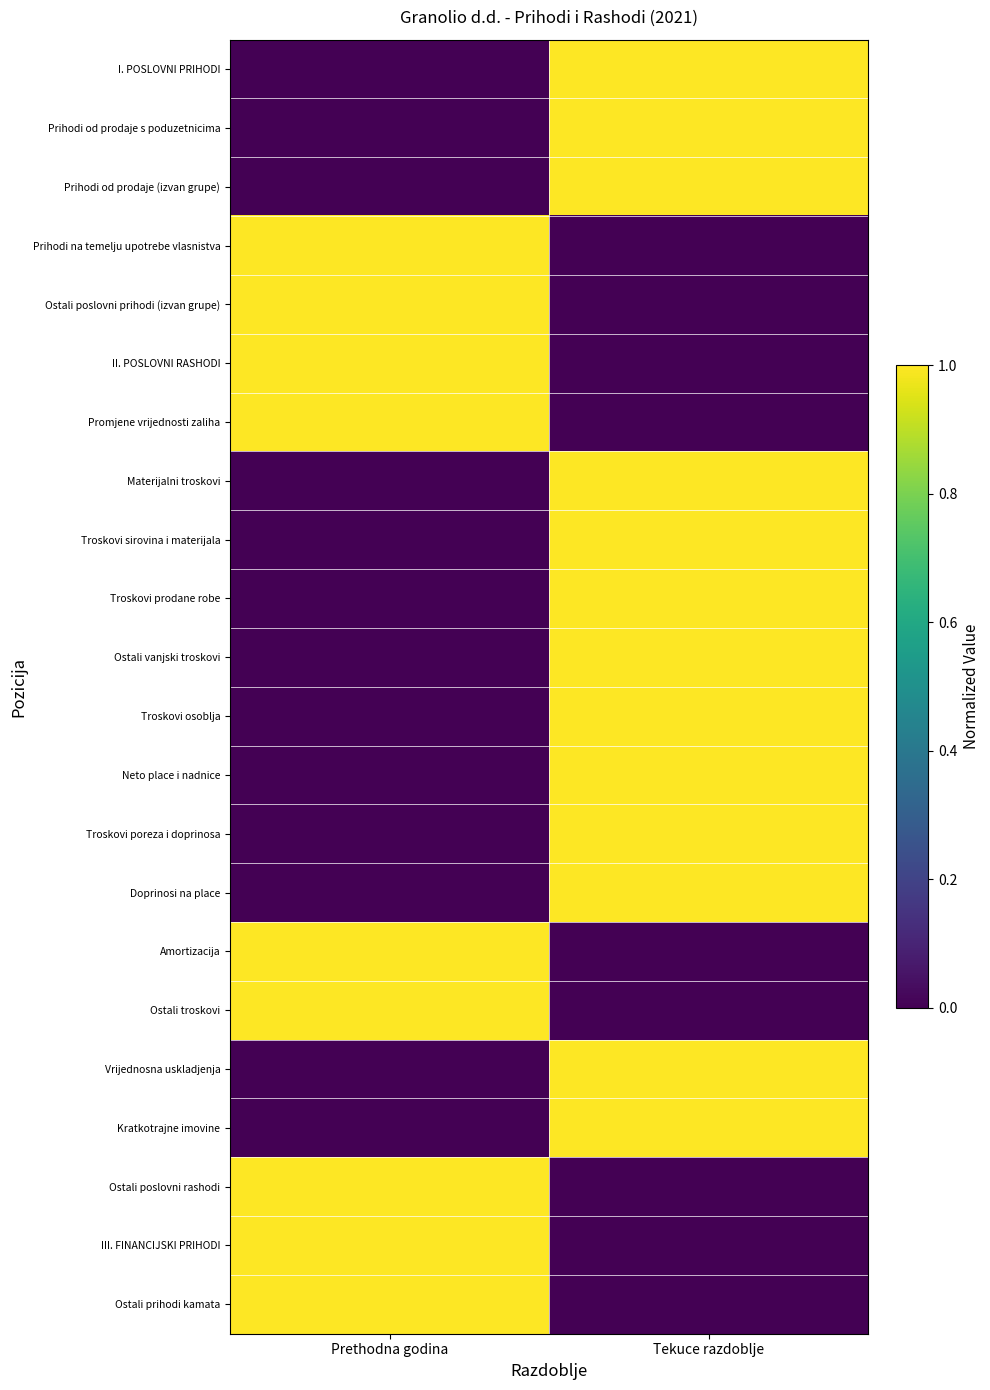

Reading left to right, what are all the values shown in this chart?

I. POSLOVNI PRIHODI: Prethodna godina=0	Tekuce razdoblje=1
Prihodi od prodaje s poduzetnicima: Prethodna godina=0	Tekuce razdoblje=1
Prihodi od prodaje (izvan grupe): Prethodna godina=0	Tekuce razdoblje=1
Prihodi na temelju upotrebe vlasnistva: Prethodna godina=1	Tekuce razdoblje=0
Ostali poslovni prihodi (izvan grupe): Prethodna godina=1	Tekuce razdoblje=0
II. POSLOVNI RASHODI: Prethodna godina=1	Tekuce razdoblje=0
Promjene vrijednosti zaliha: Prethodna godina=1	Tekuce razdoblje=0
Materijalni troskovi: Prethodna godina=0	Tekuce razdoblje=1
Troskovi sirovina i materijala: Prethodna godina=0	Tekuce razdoblje=1
Troskovi prodane robe: Prethodna godina=0	Tekuce razdoblje=1
Ostali vanjski troskovi: Prethodna godina=0	Tekuce razdoblje=1
Troskovi osoblja: Prethodna godina=0	Tekuce razdoblje=1
Neto place i nadnice: Prethodna godina=0	Tekuce razdoblje=1
Troskovi poreza i doprinosa: Prethodna godina=0	Tekuce razdoblje=1
Doprinosi na place: Prethodna godina=0	Tekuce razdoblje=1
Amortizacija: Prethodna godina=1	Tekuce razdoblje=0
Ostali troskovi: Prethodna godina=1	Tekuce razdoblje=0
Vrijednosna uskladjenja: Prethodna godina=0	Tekuce razdoblje=1
Kratkotrajne imovine: Prethodna godina=0	Tekuce razdoblje=1
Ostali poslovni rashodi: Prethodna godina=1	Tekuce razdoblje=0
III. FINANCIJSKI PRIHODI: Prethodna godina=1	Tekuce razdoblje=0
Ostali prihodi kamata: Prethodna godina=1	Tekuce razdoblje=0